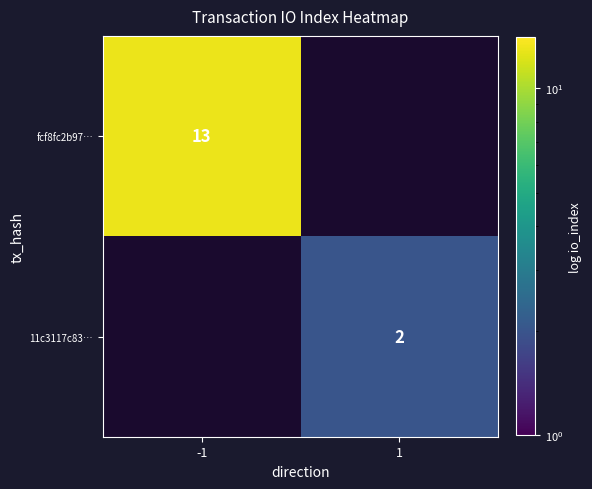

Is the value of 11c3117c83… at 1 greater than the value of fcf8fc2b97… at -1?

No